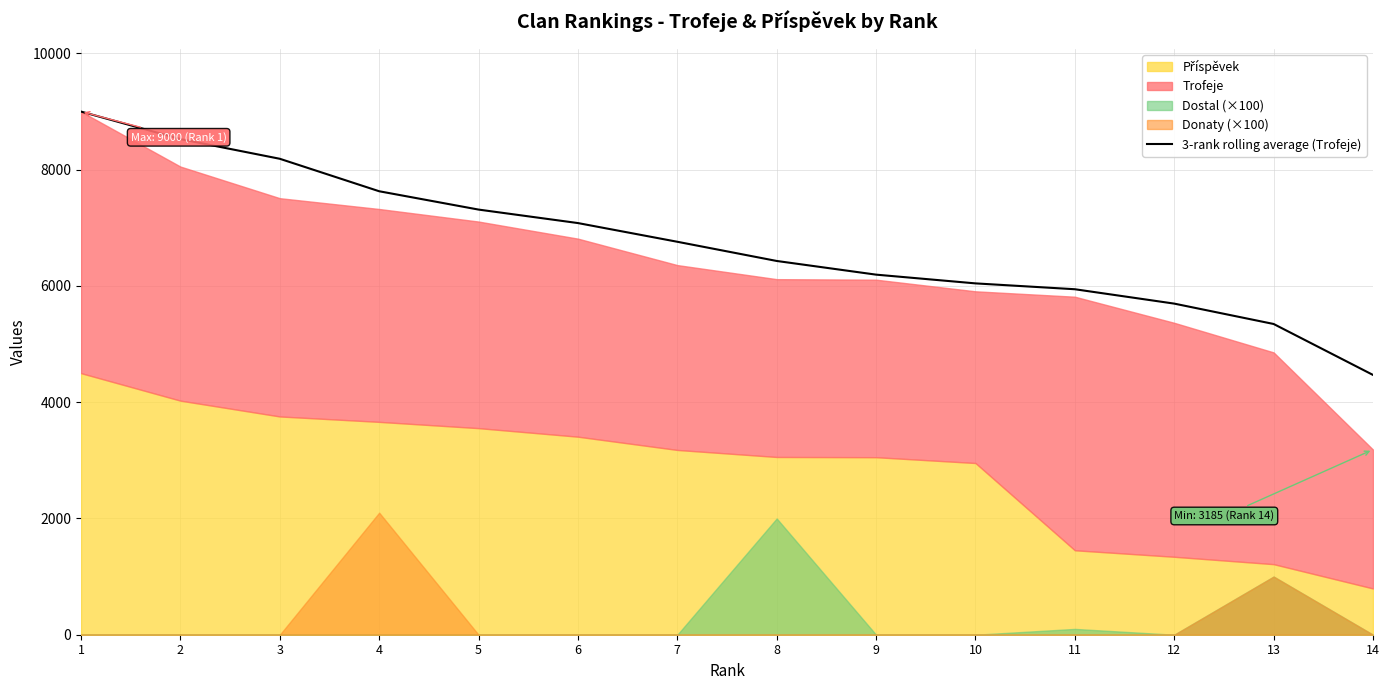

Approximately how many times larger is the value at 2 compared to 4?

1.1